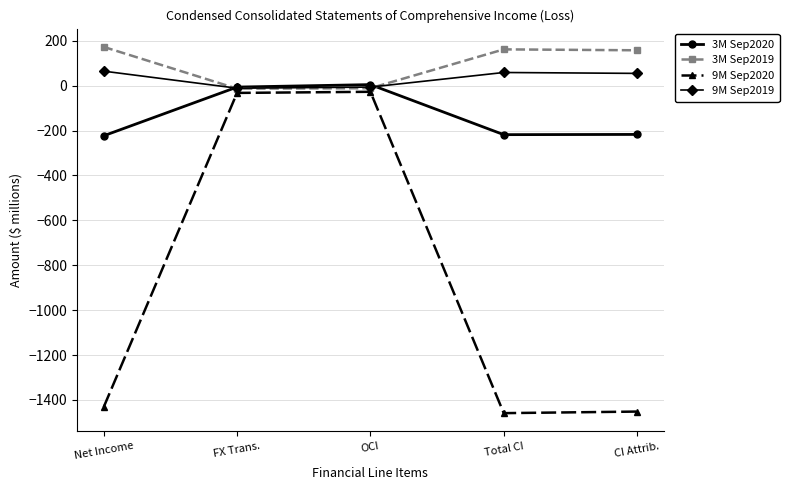

What is the smallest value displayed?

-1459